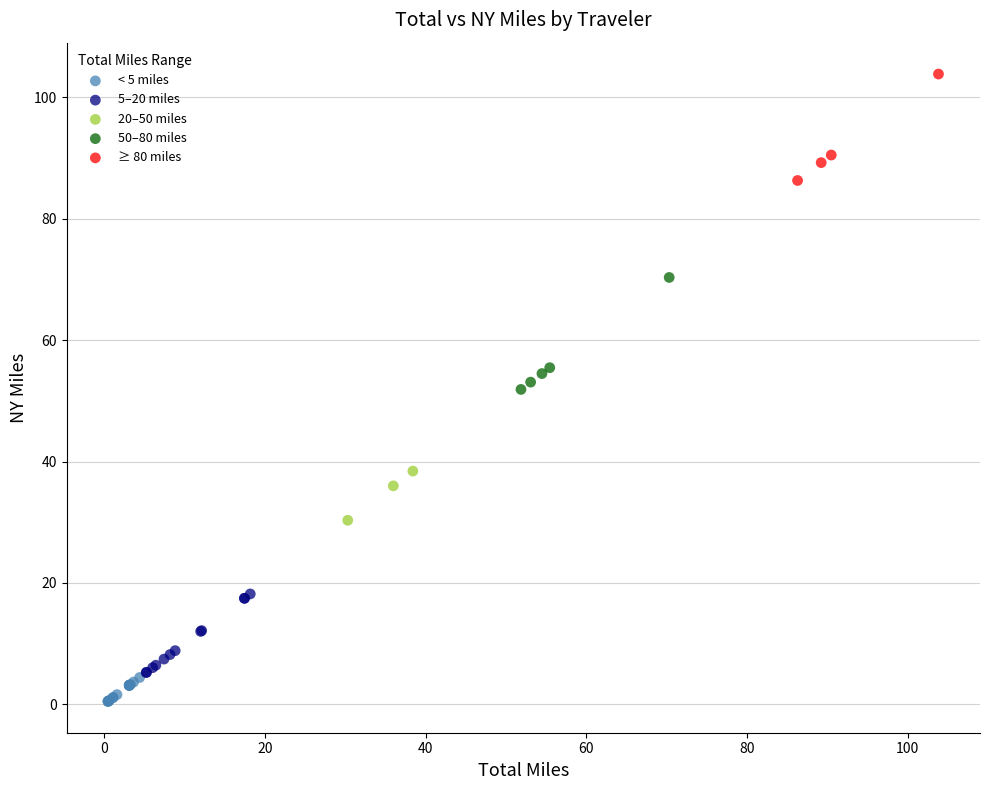

What are all the series names shown in the legend?

< 5 miles, 5–20 miles, 20–50 miles, 50–80 miles, ≥ 80 miles